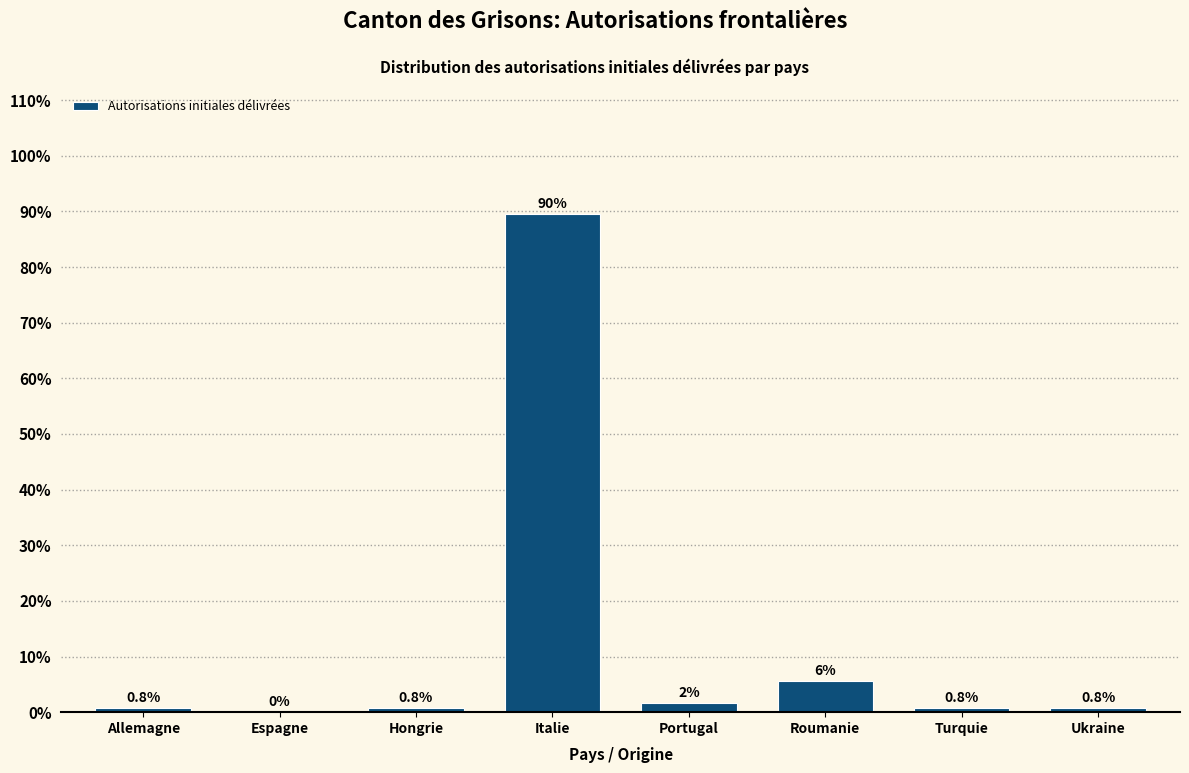

Reading right to left, list all the values displayed in this chart.

Ukraine=0.8	Turquie=0.8	Roumanie=5.6	Portugal=1.6	Italie=89.6	Hongrie=0.8	Espagne=0.0	Allemagne=0.8